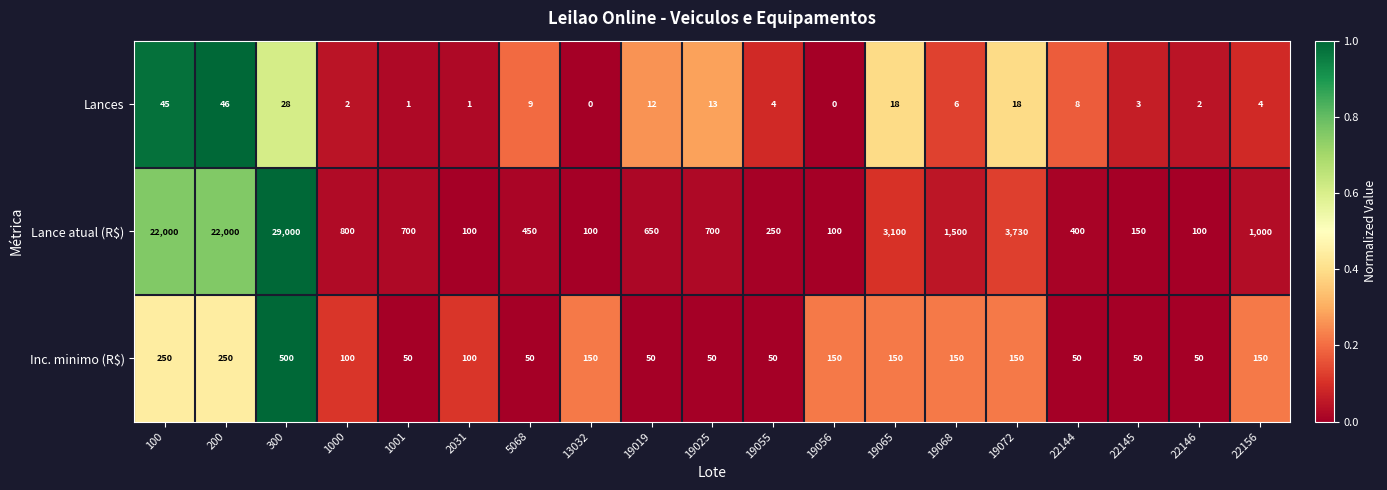

Count the number of categories in the chart.

19